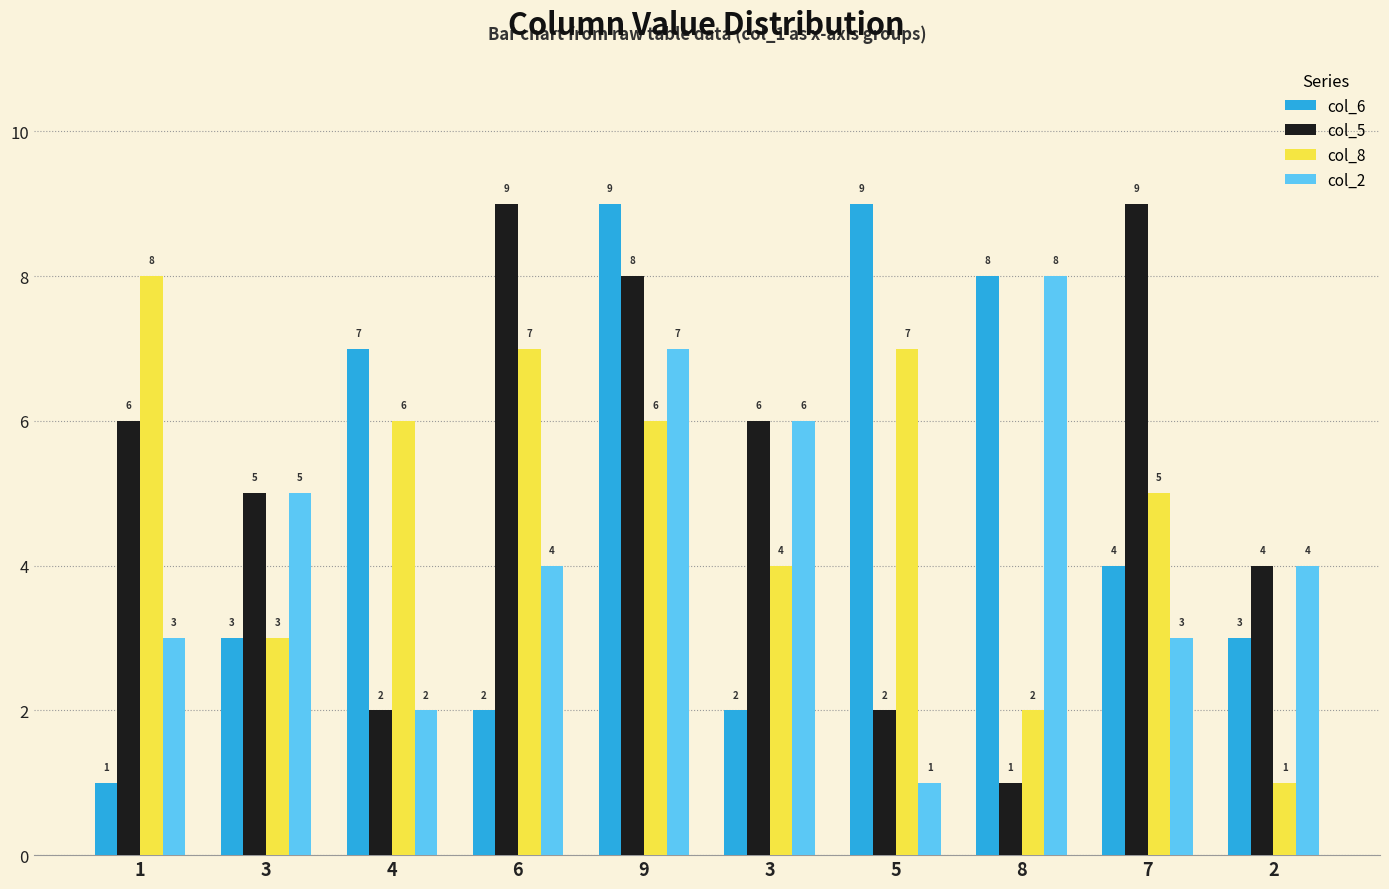

How many data points does each series have?

10